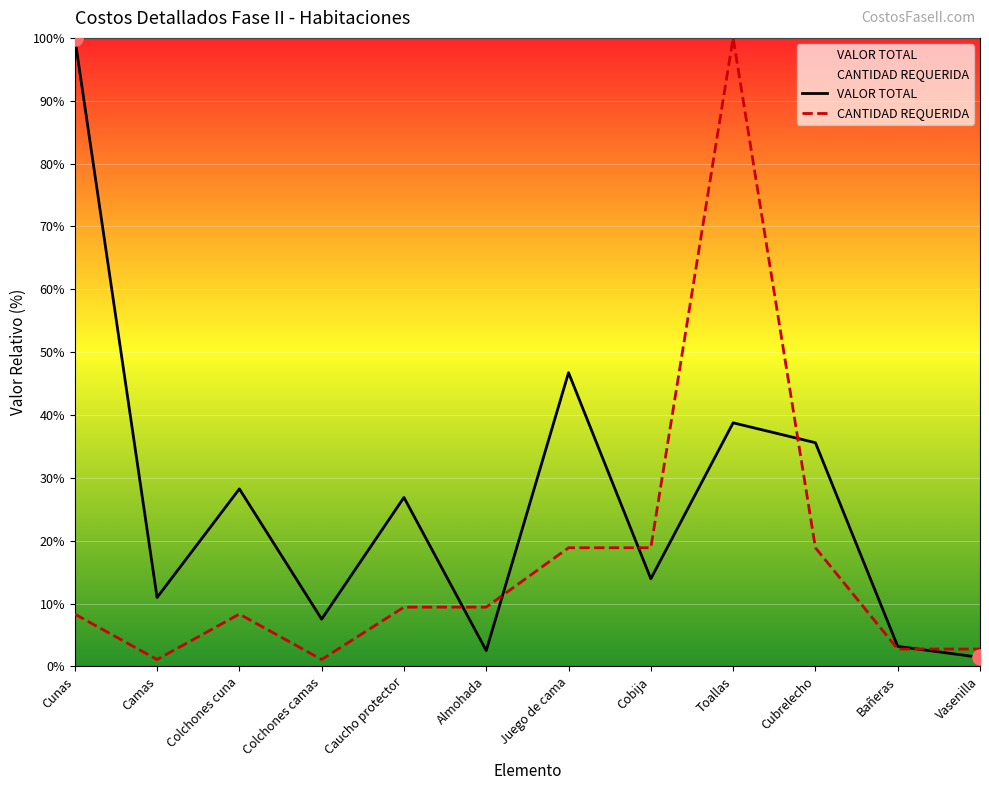

What is the total value across all series at Bañeras?

6.0